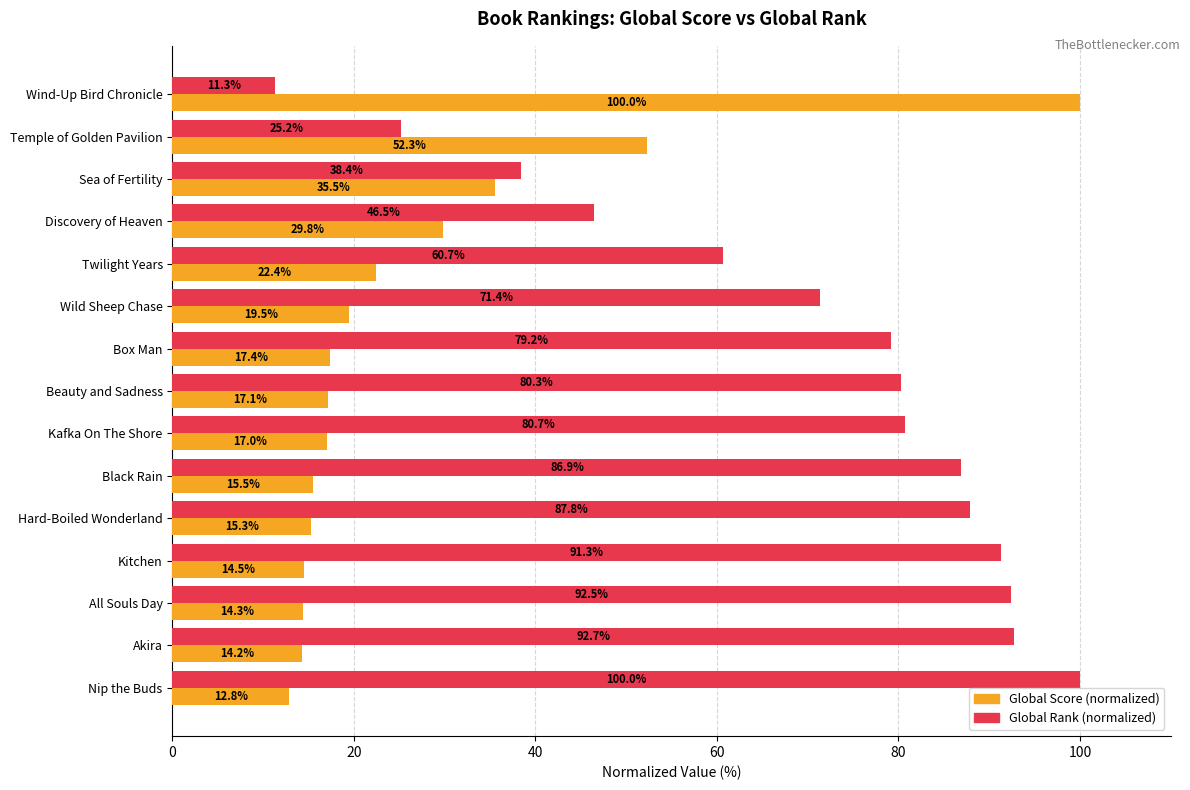

How many data points in Global Rank (normalized) are above 80?

8